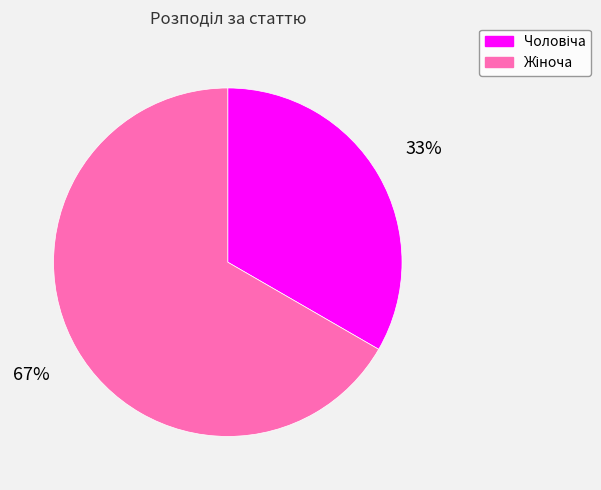

To the nearest percent, what is the average slice percentage?

50%